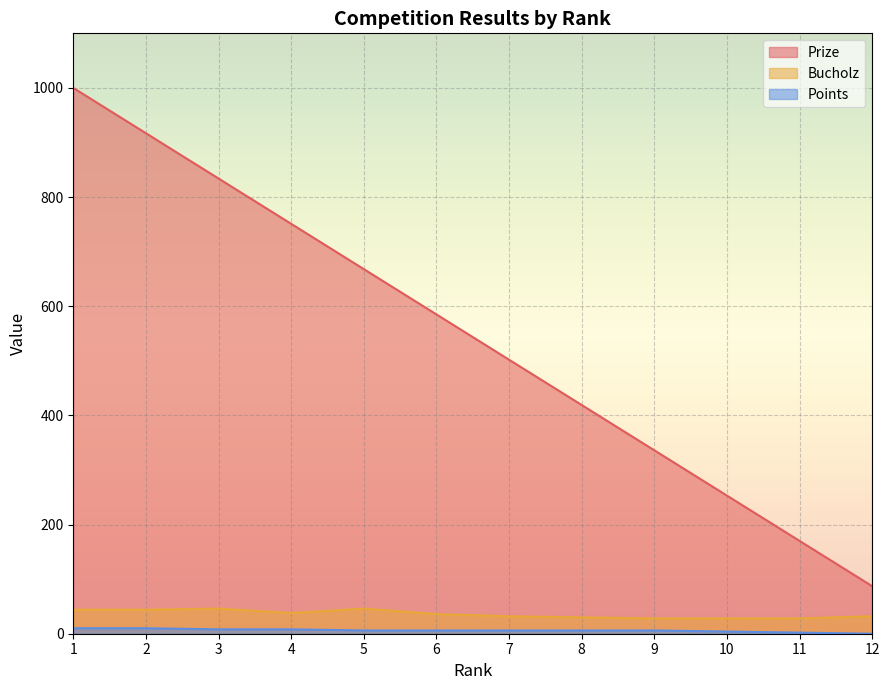

True or false: Prize has a value of 1091 at 3.

False